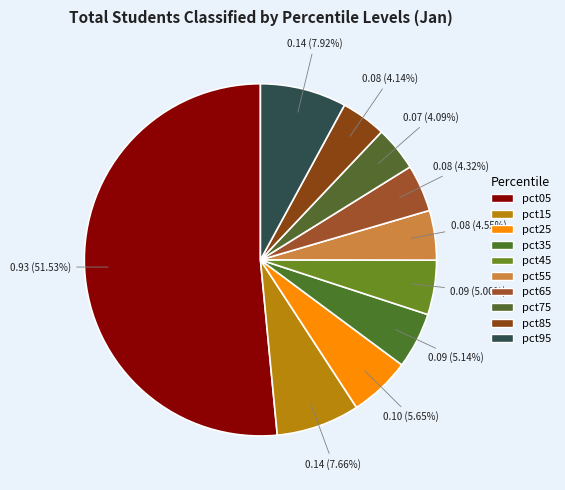

Which has a higher value, pct05 or pct25?

pct05